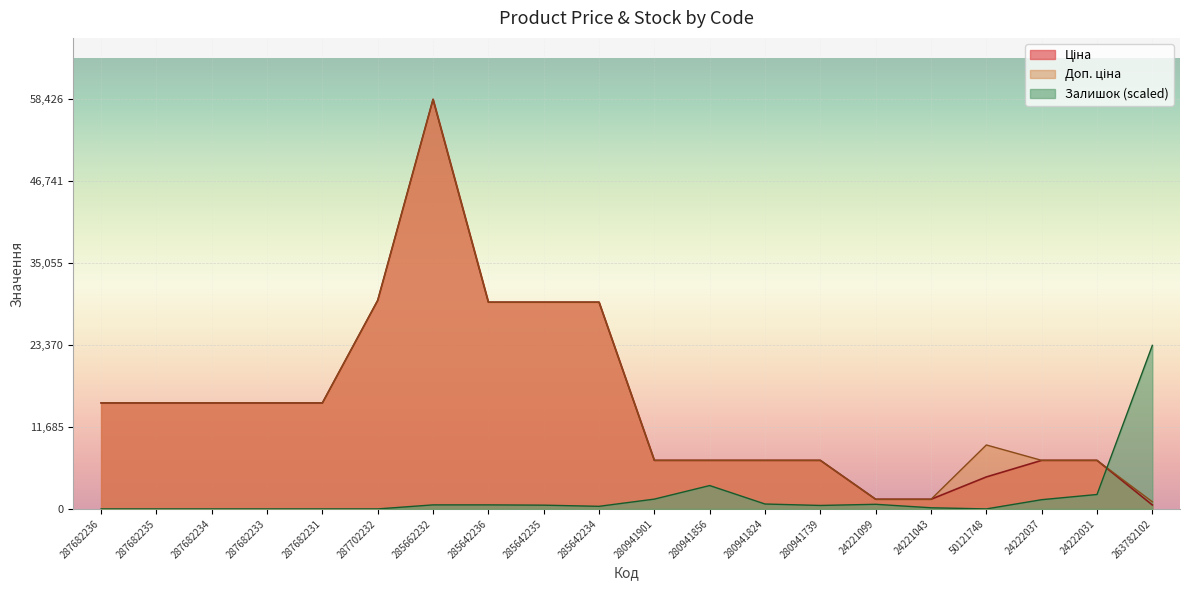

Which series has the largest range (max minus min)?

Ціна